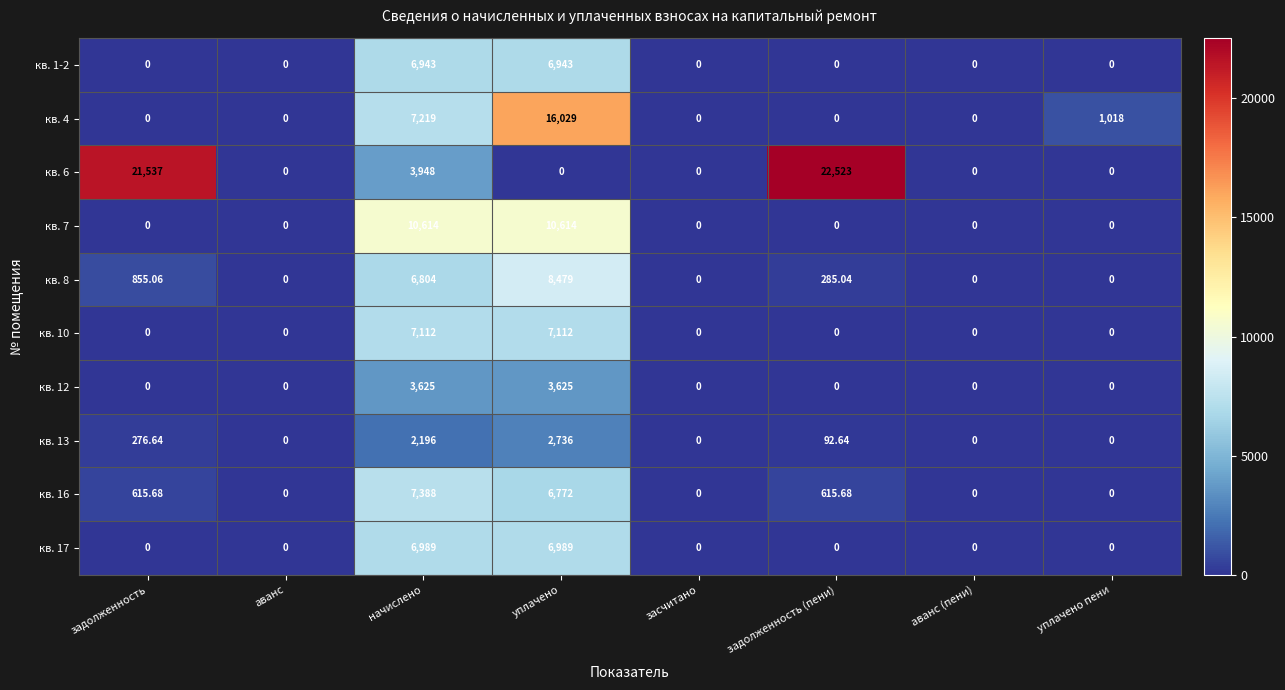

At how many categories does at least one series exceed 10361?

4